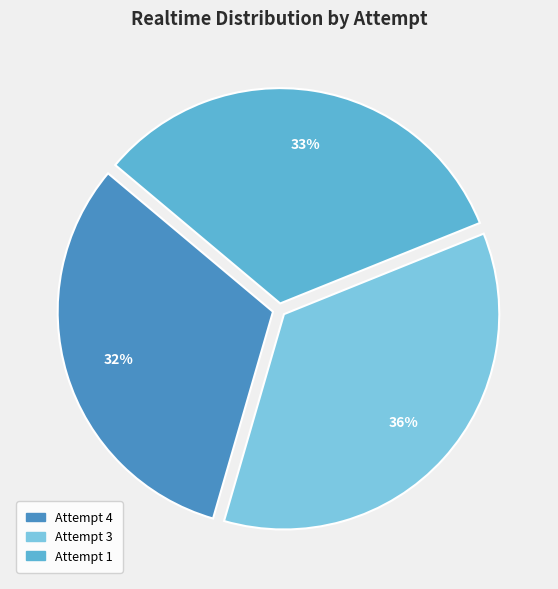

The Attempt 1 slice represents 33% of the pie. True or false?

True